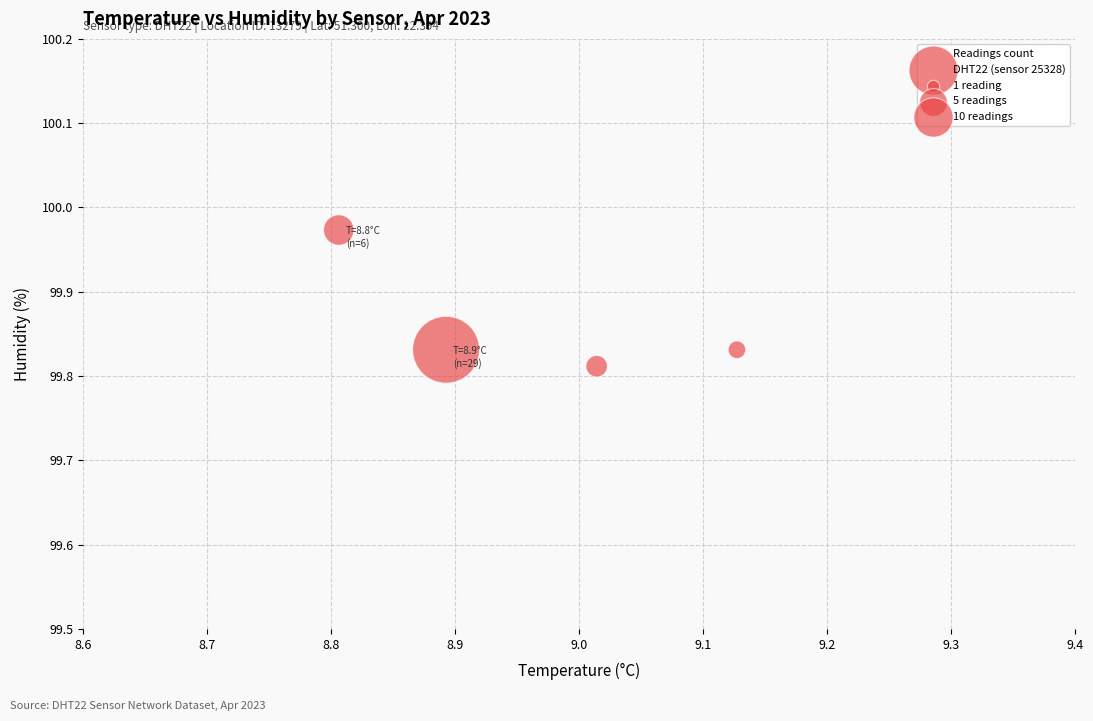

What is the average Y value?

99.9